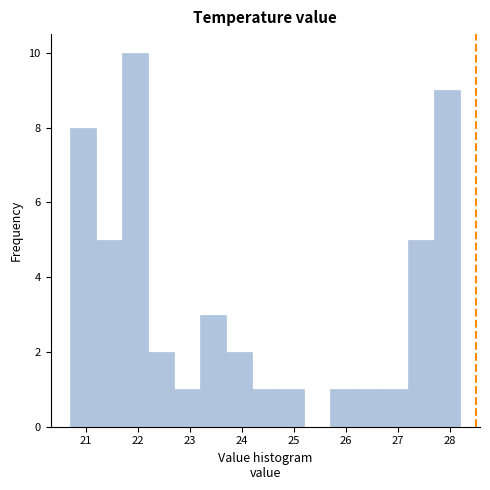

Reading left to right, list every bar in this chart as the range it spans on the x-axis followed by its height. Neither the bar edges nor the heights are printed on the chart, so give them approximately, as read against the axes.

20.7 to 21.2: 8
21.2 to 21.7: 5
21.7 to 22.2: 10
22.2 to 22.7: 2
22.7 to 23.2: 1
23.2 to 23.7: 3
23.7 to 24.2: 2
24.2 to 24.7: 1
24.7 to 25.2: 1
25.2 to 25.7: 0
25.7 to 26.2: 1
26.2 to 26.7: 1
26.7 to 27.2: 1
27.2 to 27.7: 5
27.7 to 28.2: 9